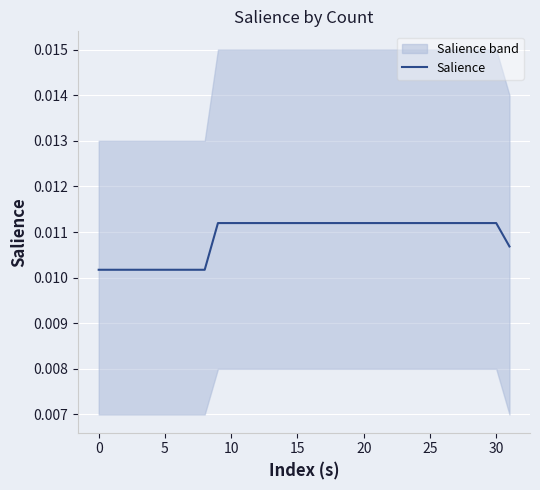

How many values are between 0 and 1?

32